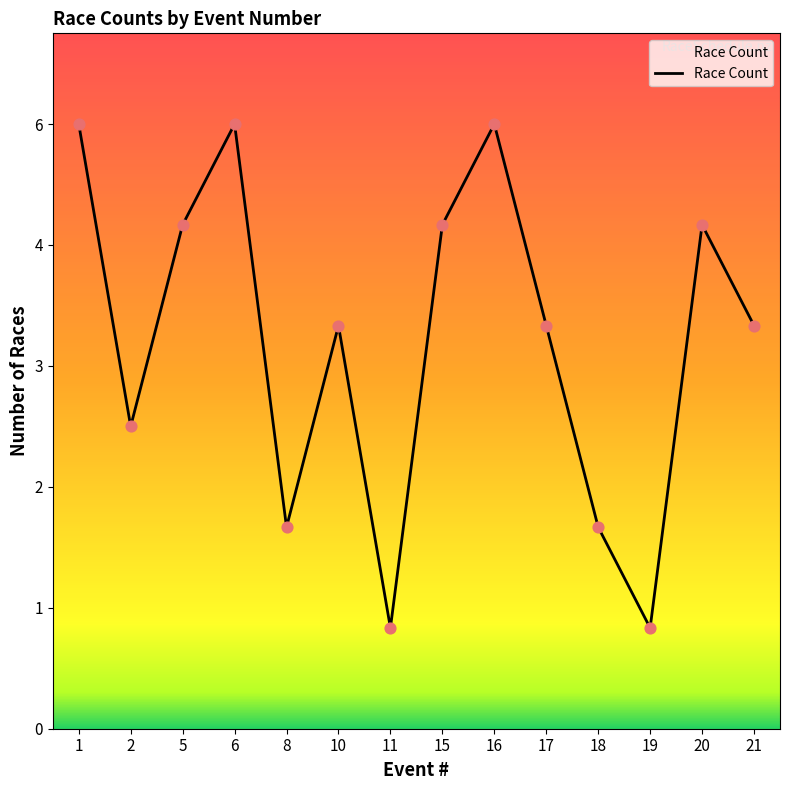

What is the ratio of the value at 20 to the value at 2?

1.7